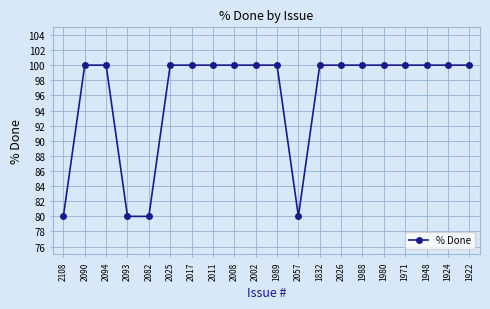

Reading left to right, list all the values displayed in this chart.

2108=80	2090=100	2094=100	2093=80	2082=80	2025=100	2017=100	2011=100	2008=100	2002=100	1989=100	2057=80	1832=100	2026=100	1988=100	1980=100	1971=100	1948=100	1924=100	1922=100